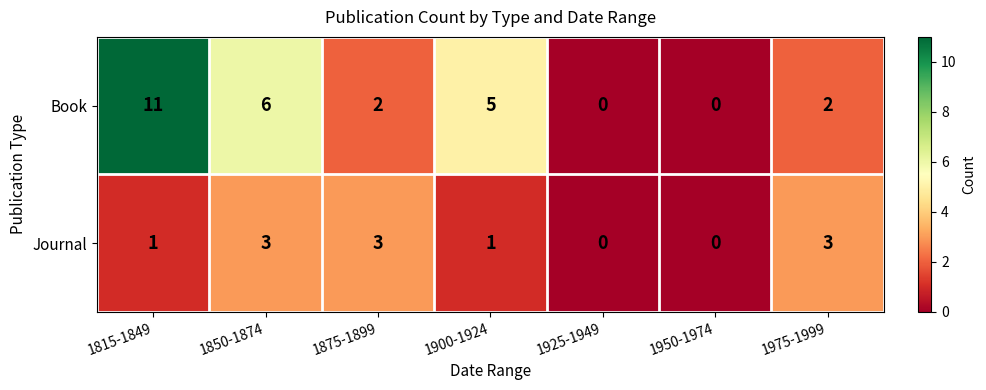

The Book series shows 1 at 1975-1999. True or false?

False